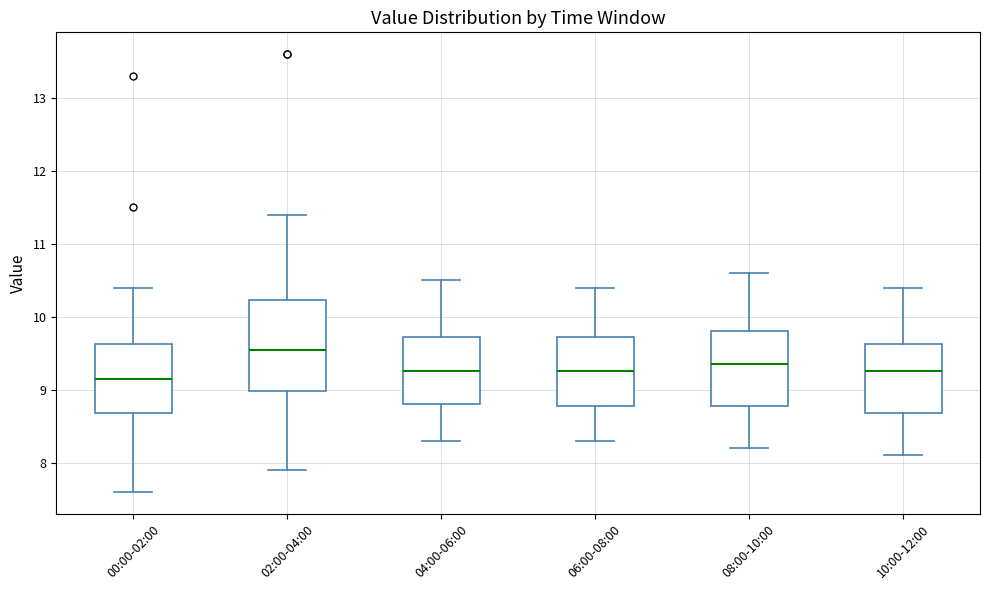

Where does the median line of the box for 02:00-04:00 sit on the y-axis? The values are not printed on the chart, so give them approximately, as read against the axis.

9.6